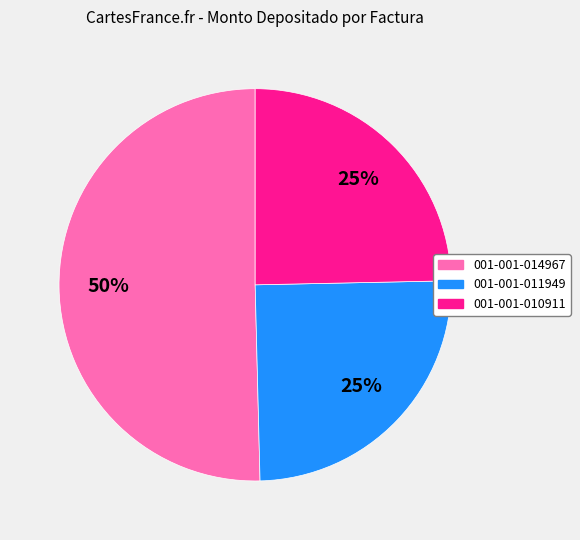

To the nearest percent, what is the average slice percentage?

33%